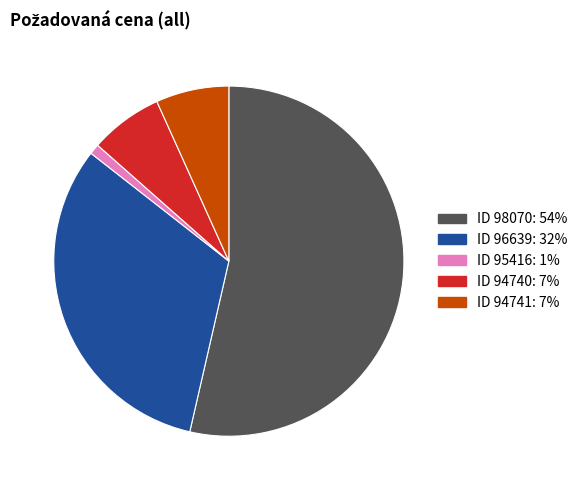

Count the number of slices in the pie.

5